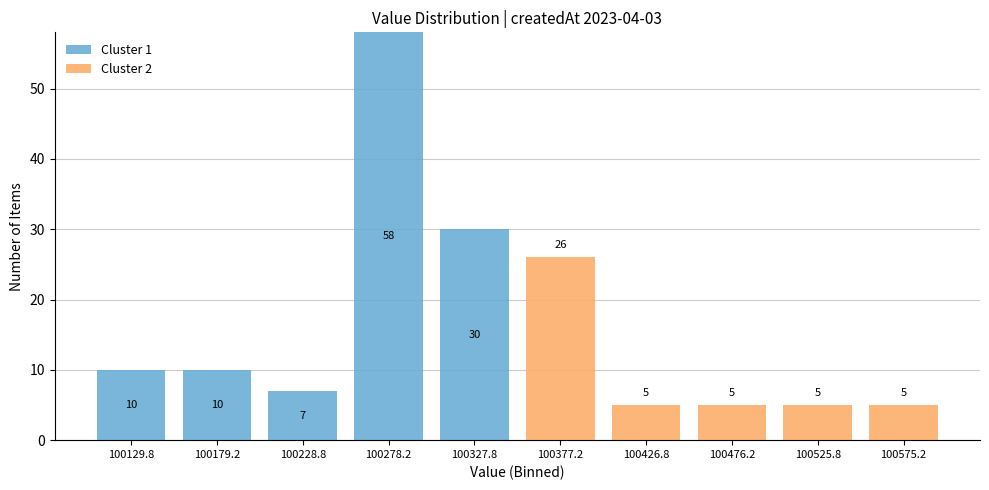

Which range on the x-axis has the tallest stacked bar (by total height)?

100253.5 to 100303.0